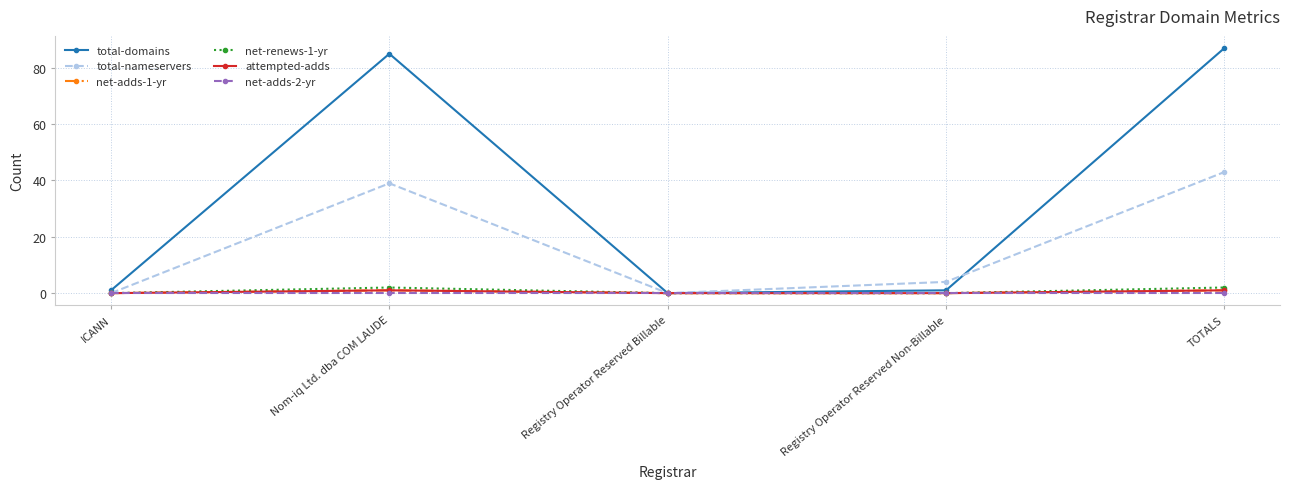

True or false: total-domains and net-renews-1-yr intersect in this chart.

False